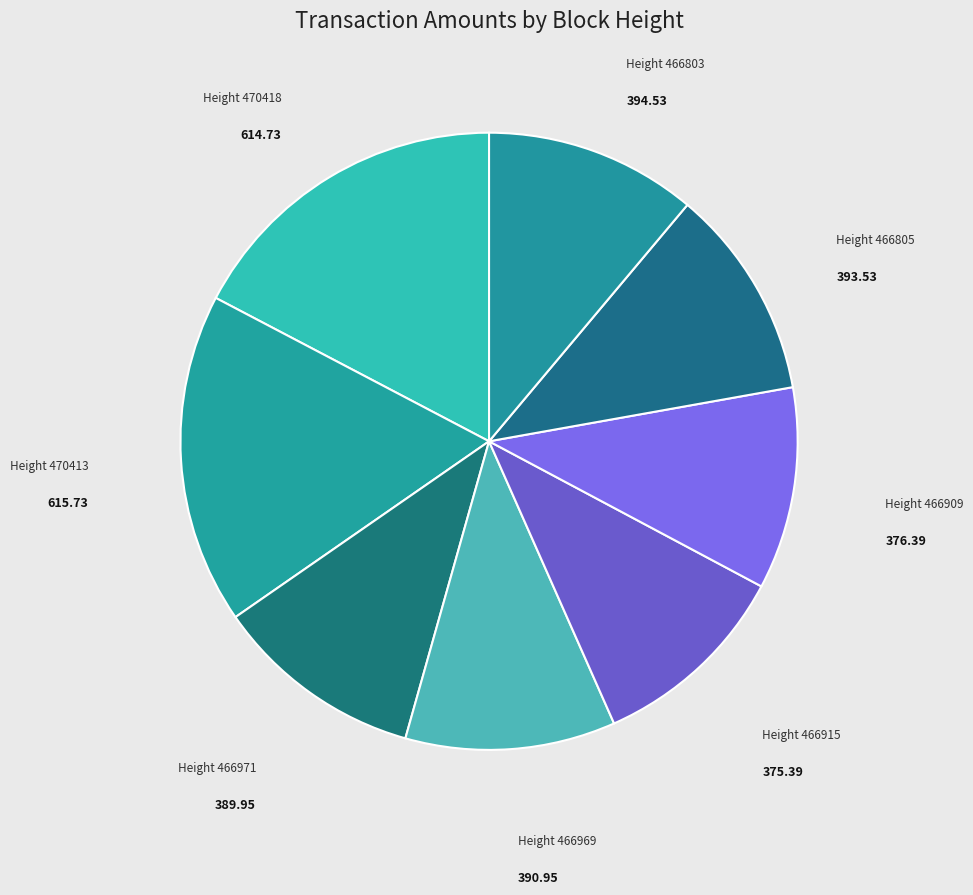

Is there a majority slice in this chart?

No